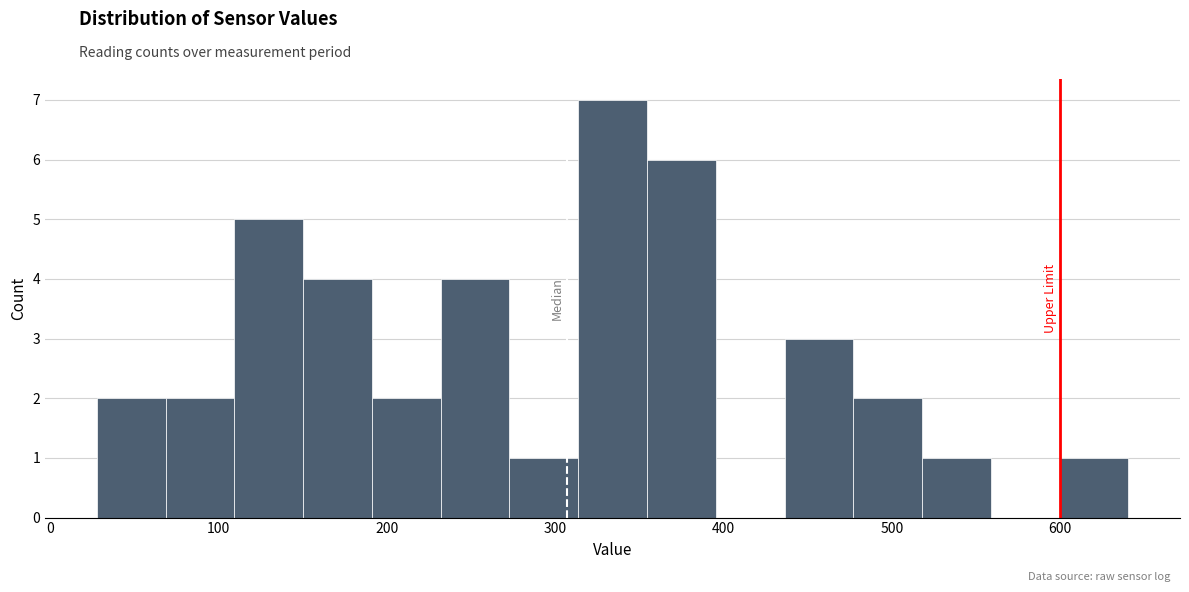

Over which range of the x-axis is the bar tallest?

310 to 350